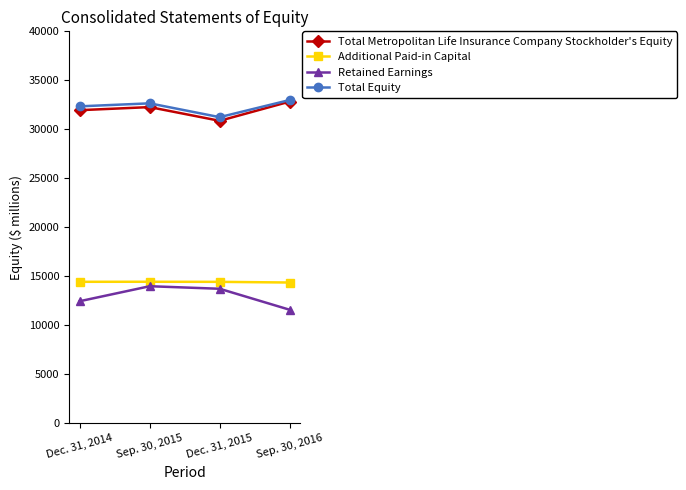

True or false: Additional Paid-in Capital and Total Equity cross at least once.

False